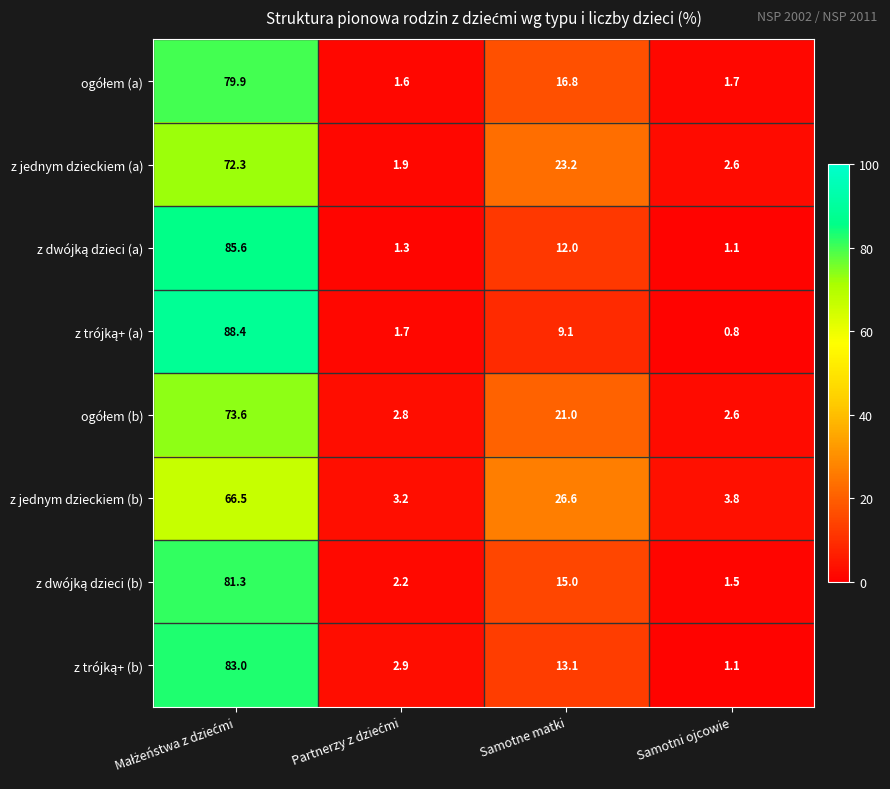

What is the average value of the z jednym dzieckiem (a) series?

25.0